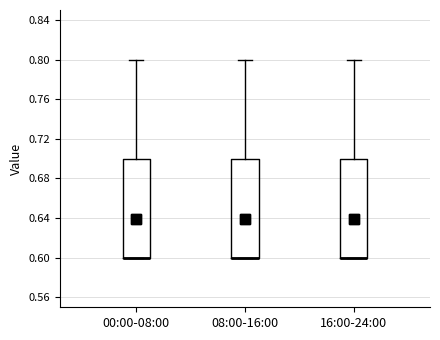

Reading left to right, read every box against the y-axis: the position of its median line, the range the box covers, and the ends of its whiskers. The values are not printed on the chart, so give them approximately, as read against the axis.

00:00-08:00: median 0.6 (drawn on the box's lower edge), box 0.6 to 0.7, whiskers 0.6 to 0.8
08:00-16:00: median 0.6 (drawn on the box's lower edge), box 0.6 to 0.7, whiskers 0.6 to 0.8
16:00-24:00: median 0.6 (drawn on the box's lower edge), box 0.6 to 0.7, whiskers 0.6 to 0.8